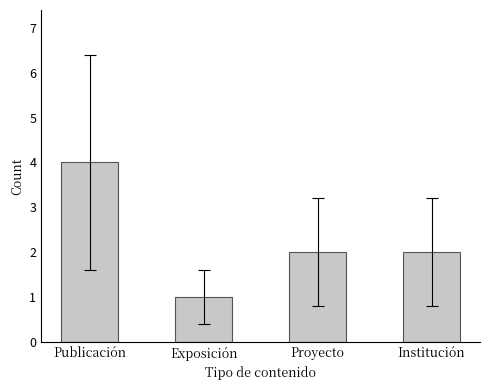

Count the values in the range 2 to 4.

3